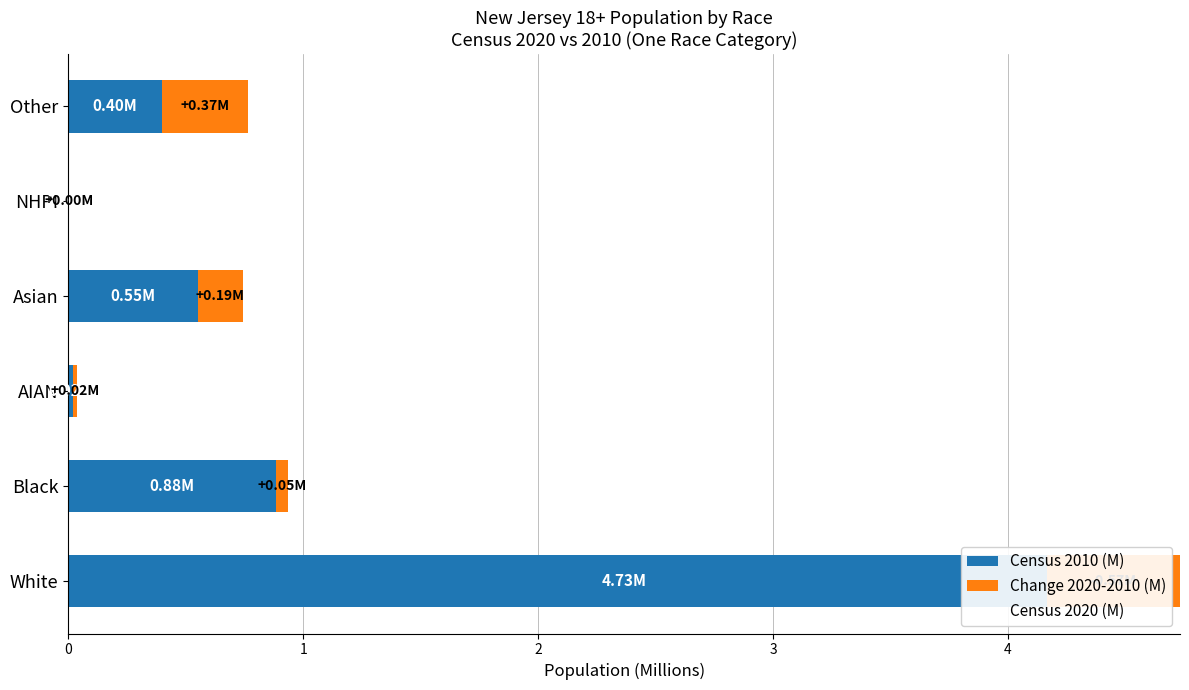

Which series has the largest range (max minus min)?

Census 2010 (M)